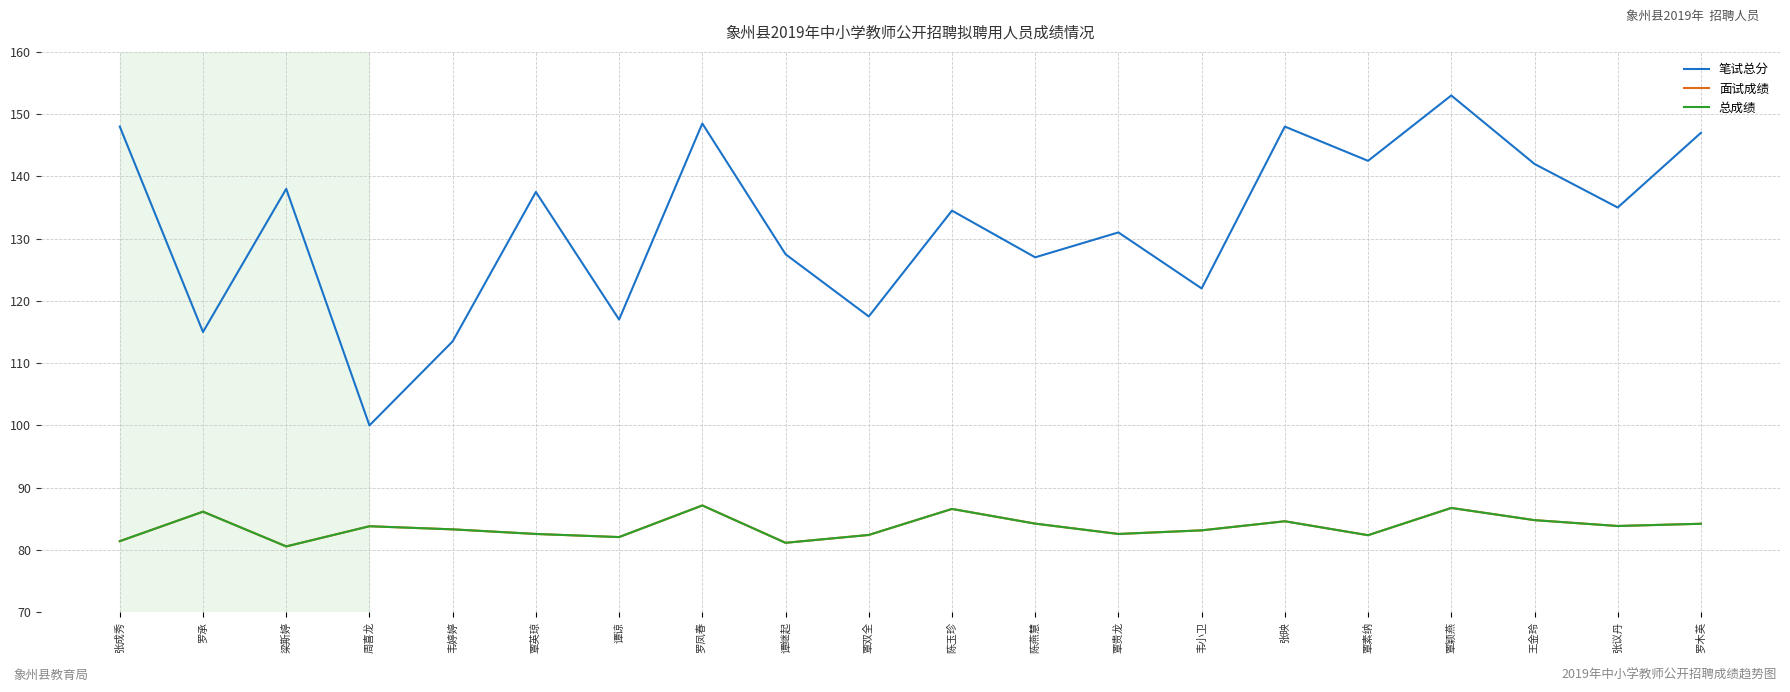

Rank the series at 张议丹 from lowest to highest value.

面试成绩, 总成绩, 笔试总分